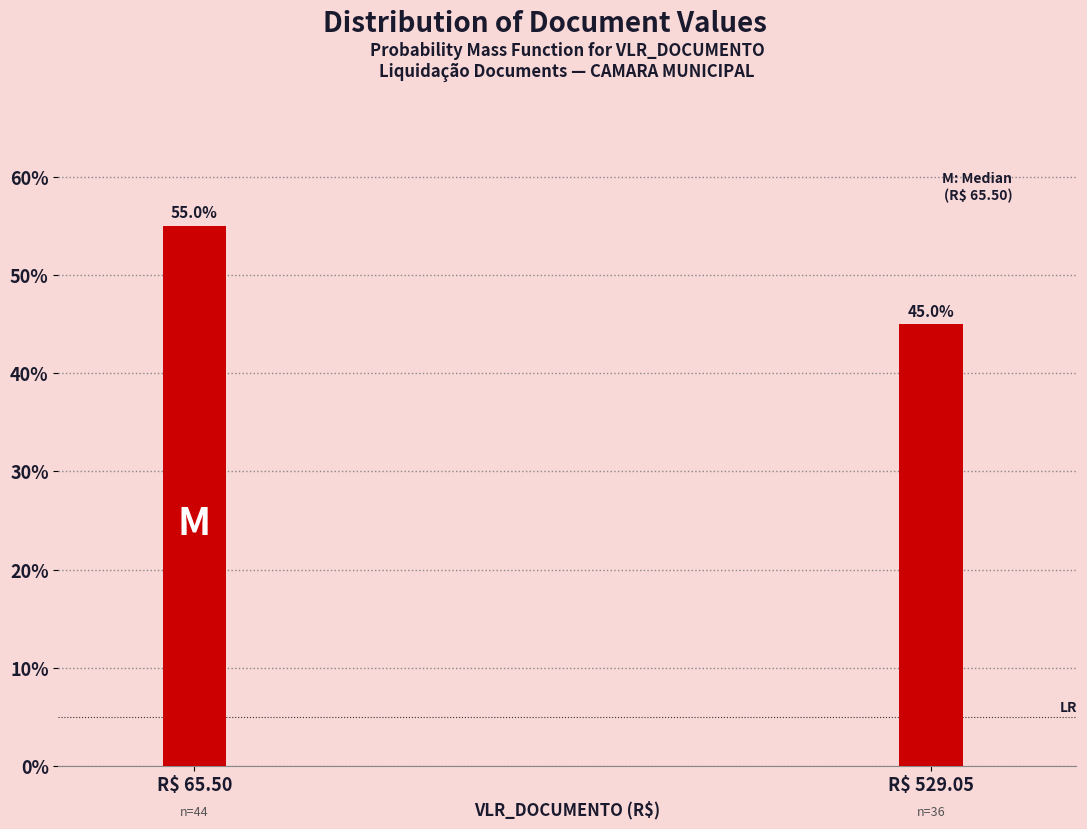

Reading right to left, what are all the values shown in this chart?

45.0	55.0